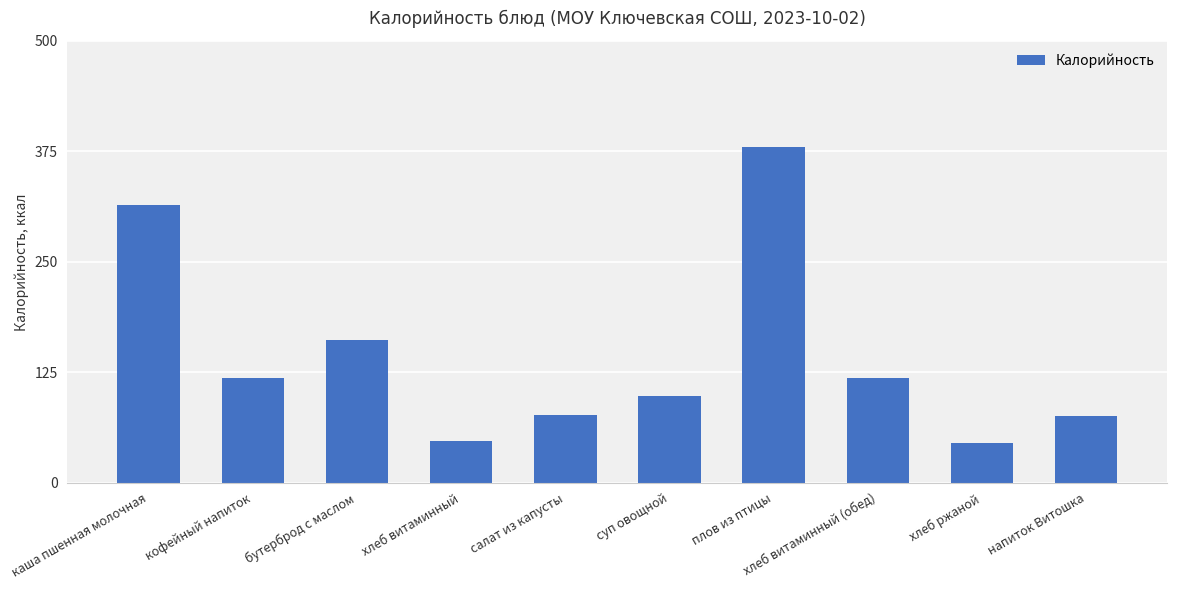

What is the sum of all values?

1434